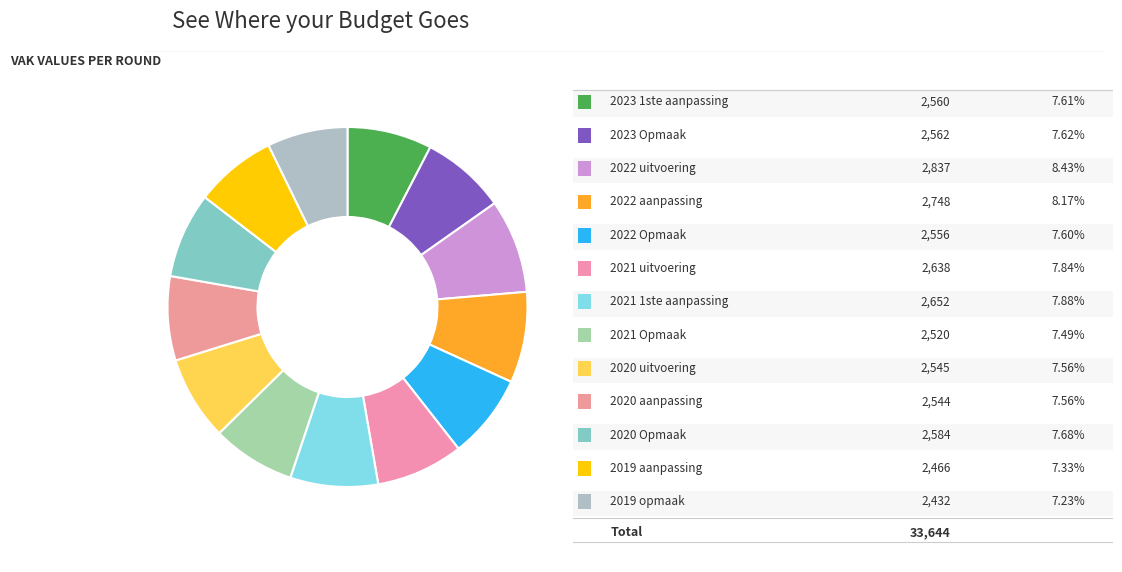

Rank the categories by value from highest to lowest.

2022 uitvoering, 2022 aanpassing, 2021 1ste aanpassing, 2021 uitvoering, 2020 Opmaak, 2023 Opmaak, 2023 1ste aanpassing, 2022 Opmaak, 2020 uitvoering, 2020 aanpassing, 2021 Opmaak, 2019 aanpassing, 2019 opmaak